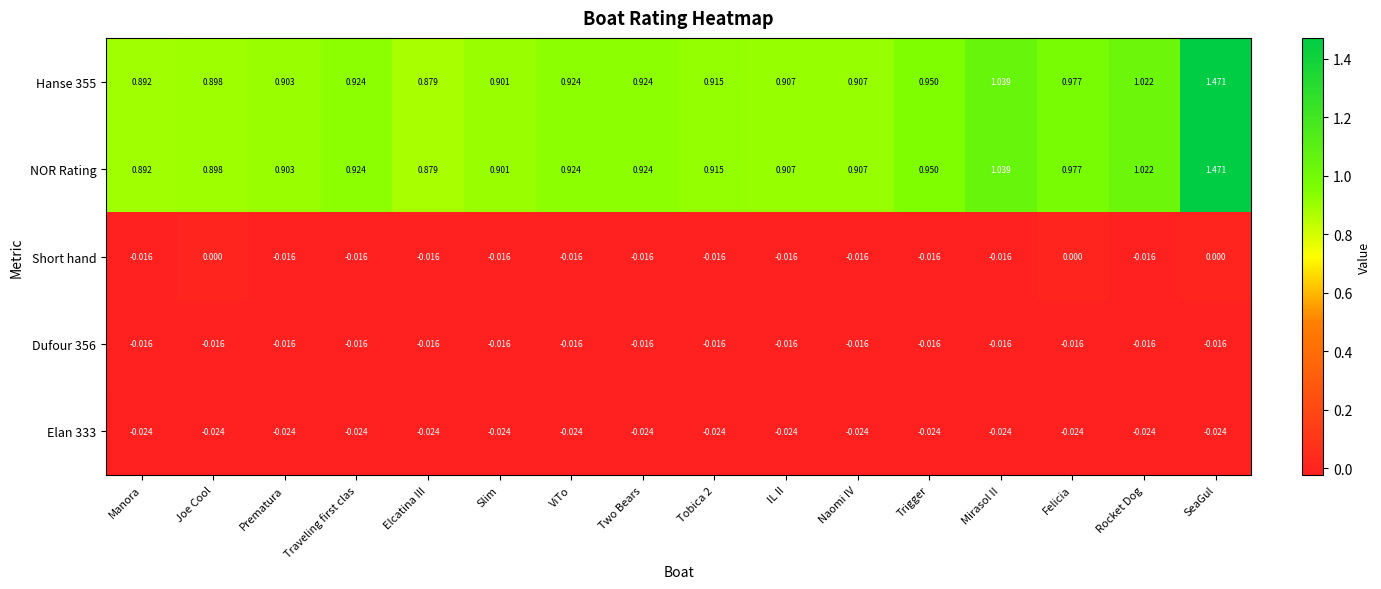

At which category is the sum across all series the highest?

SeaGul